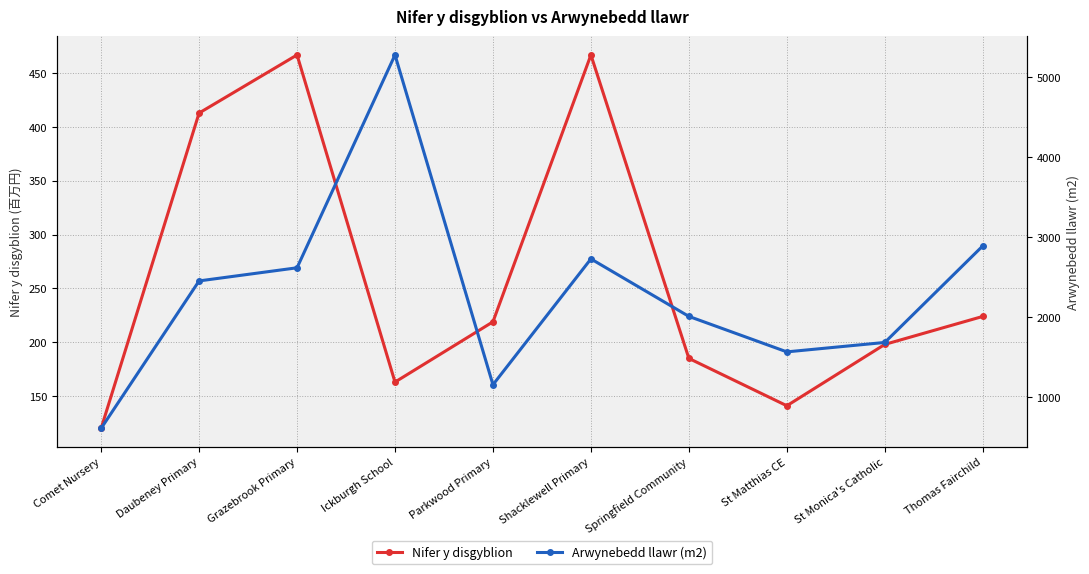

What is the sum of all Arwynebedd llawr (m2) values?

22983.7